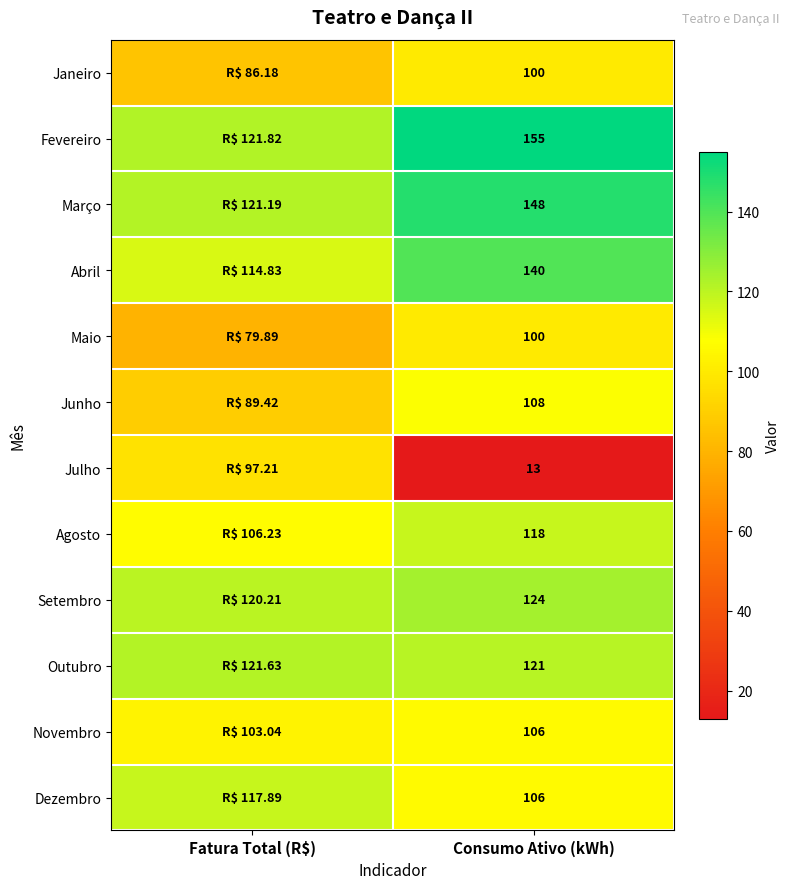

At which label is Maio closest to 89?

Fatura Total (R$)